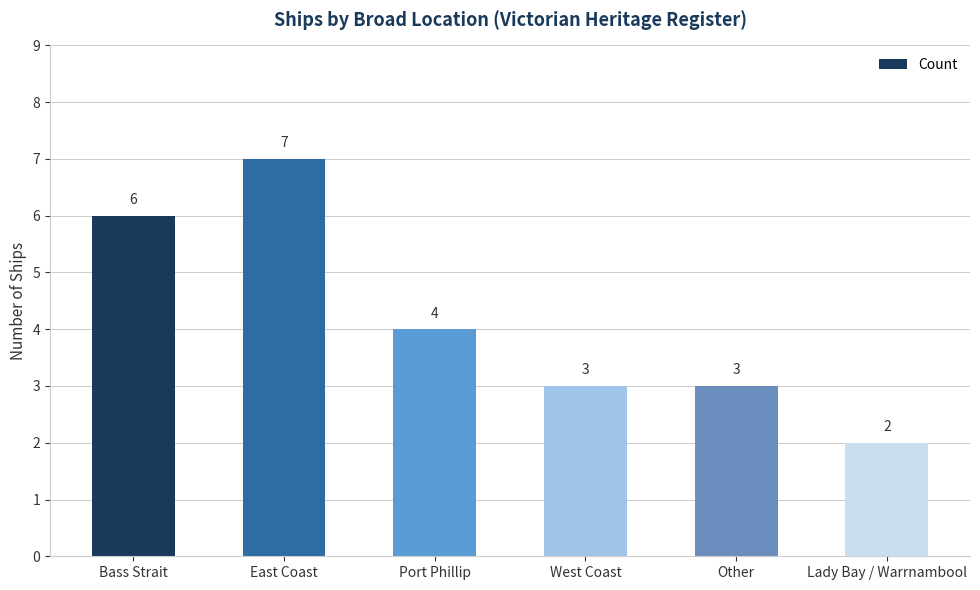

Count the number of data series in this chart.

1